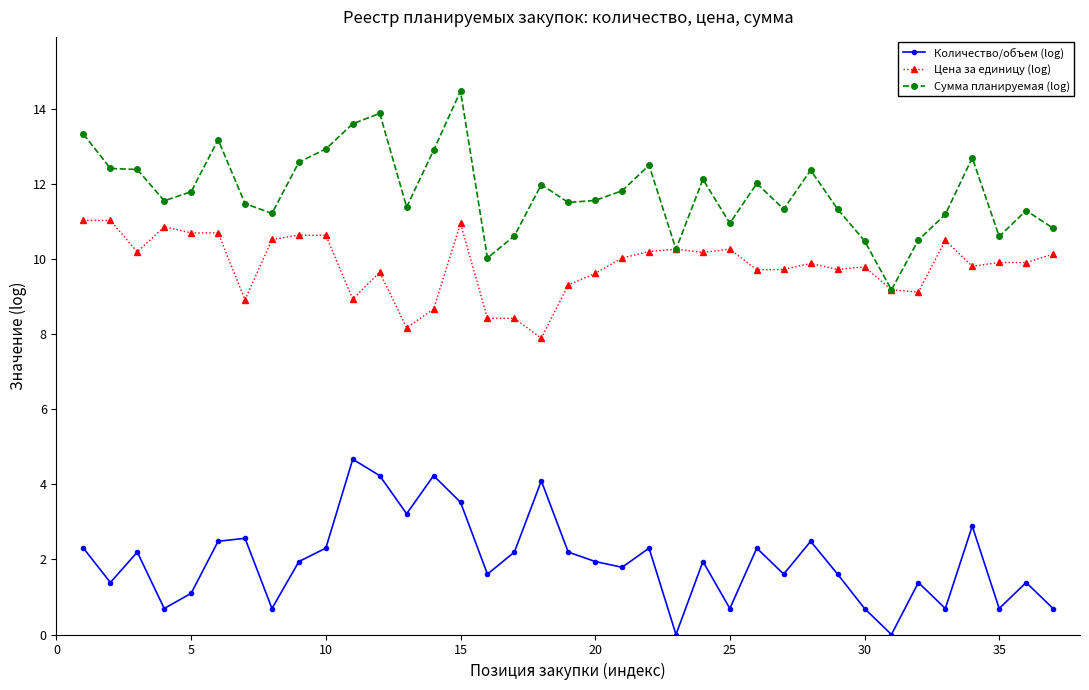

Rank the series by their average value, from highest to lowest.

Сумма планируемая (log), Цена за единицу (log), Количество/объем (log)